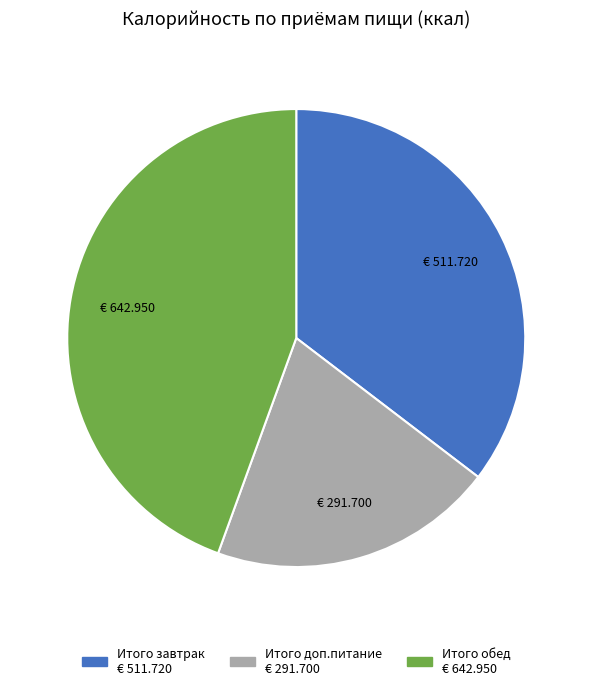

Which has a higher value, Итого завтрак or Итого обед?

Итого обед